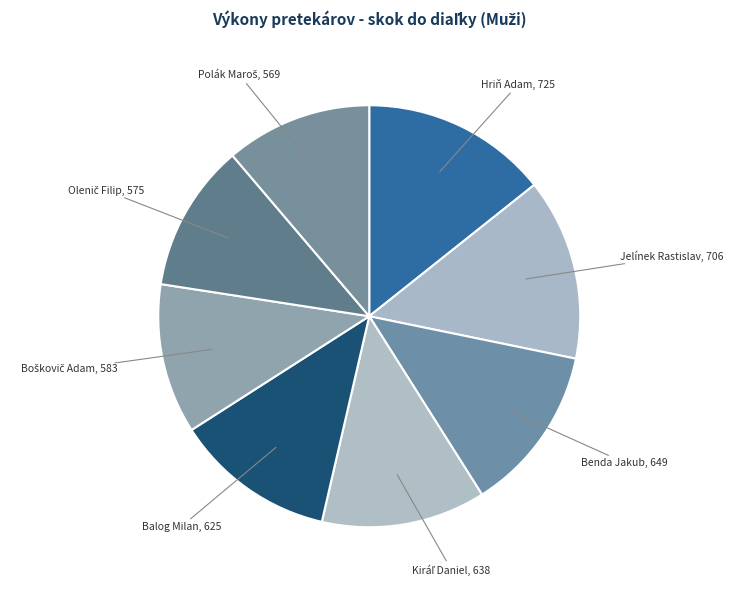

Is it true that Jelínek Rastislav is 14% of the pie?

True